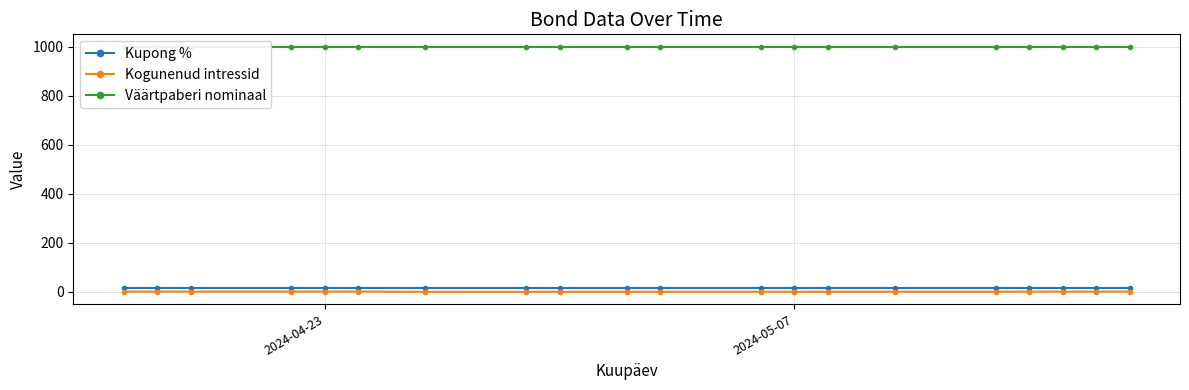

True or false: Väärtpaberi nominaal and Kogunenud intressid cross at least once.

False